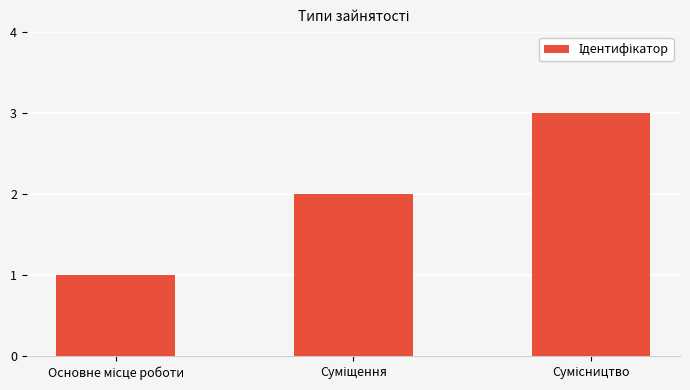

What is the maximum value shown in the chart?

3